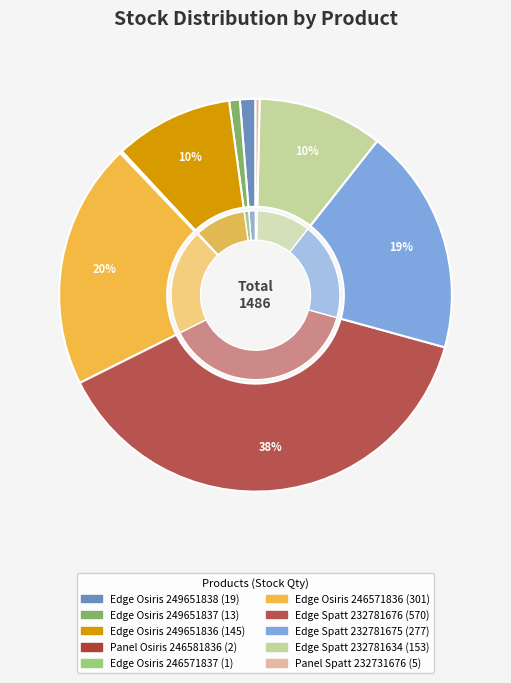

Which has a higher value, Panel Spatt 232731676 or Panel Osiris 246581836?

Panel Spatt 232731676